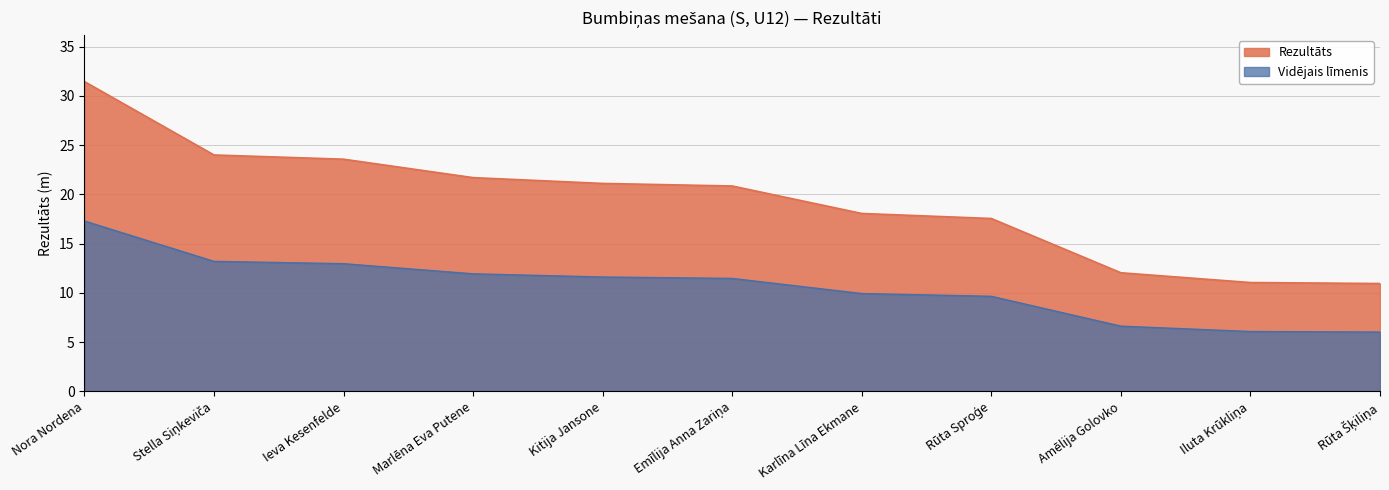

What is the value of the 4th point from the left?

21.7